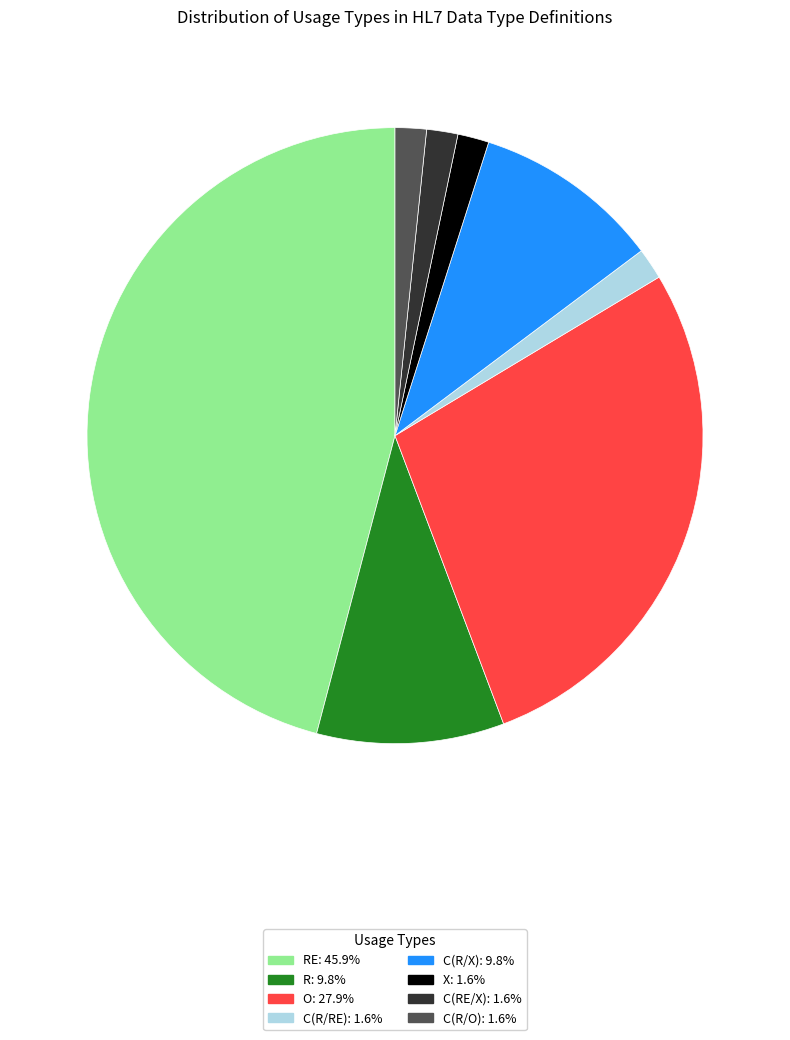

Combined, do RE: 45.9% and C(R/O): 1.6% account for over 50%?

No